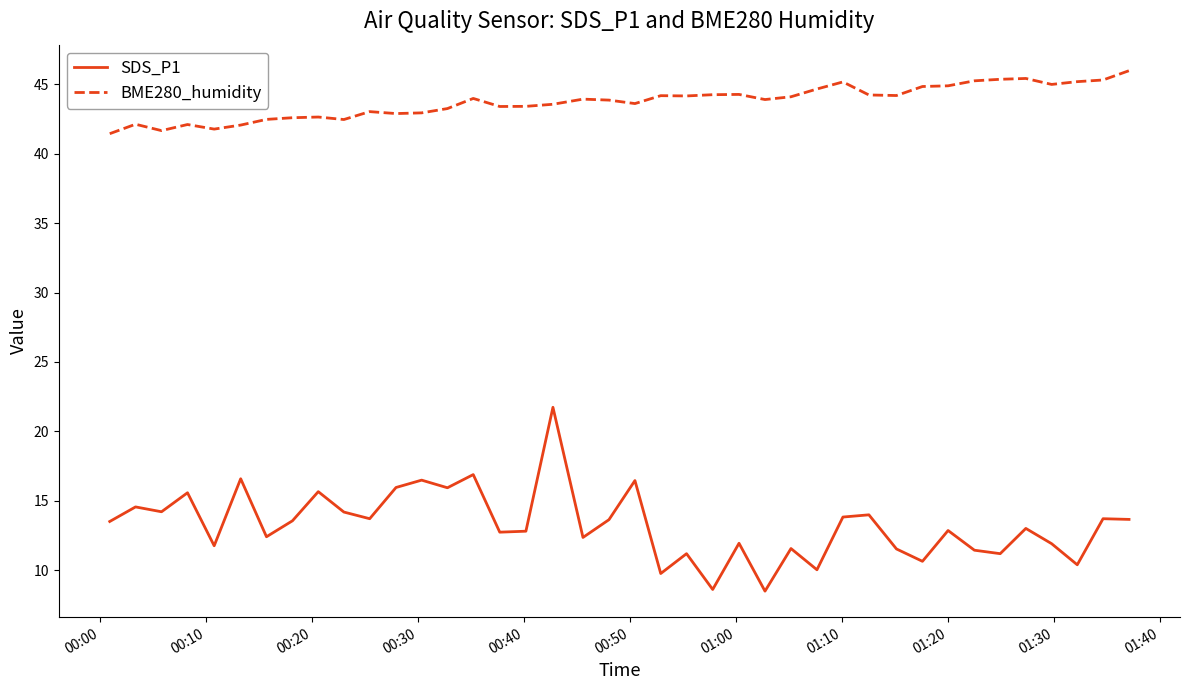

True or false: SDS_P1 and BME280_humidity cross at least once.

False